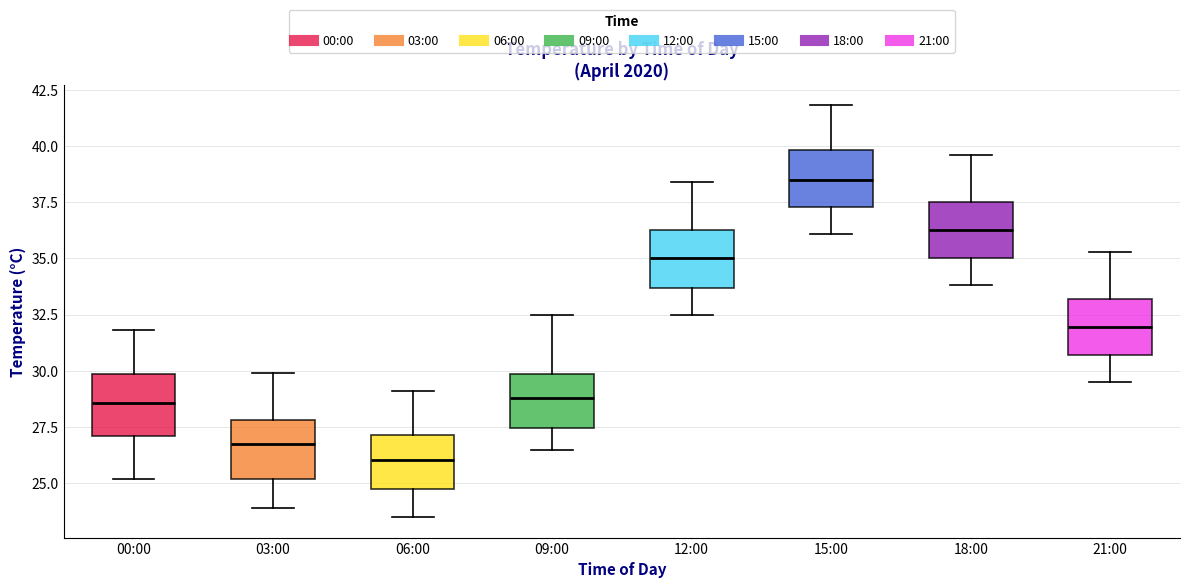

Where is the upper edge of the box for 15:00 on the y-axis? The values are not printed on the chart, so give them approximately, as read against the axis.

40.0